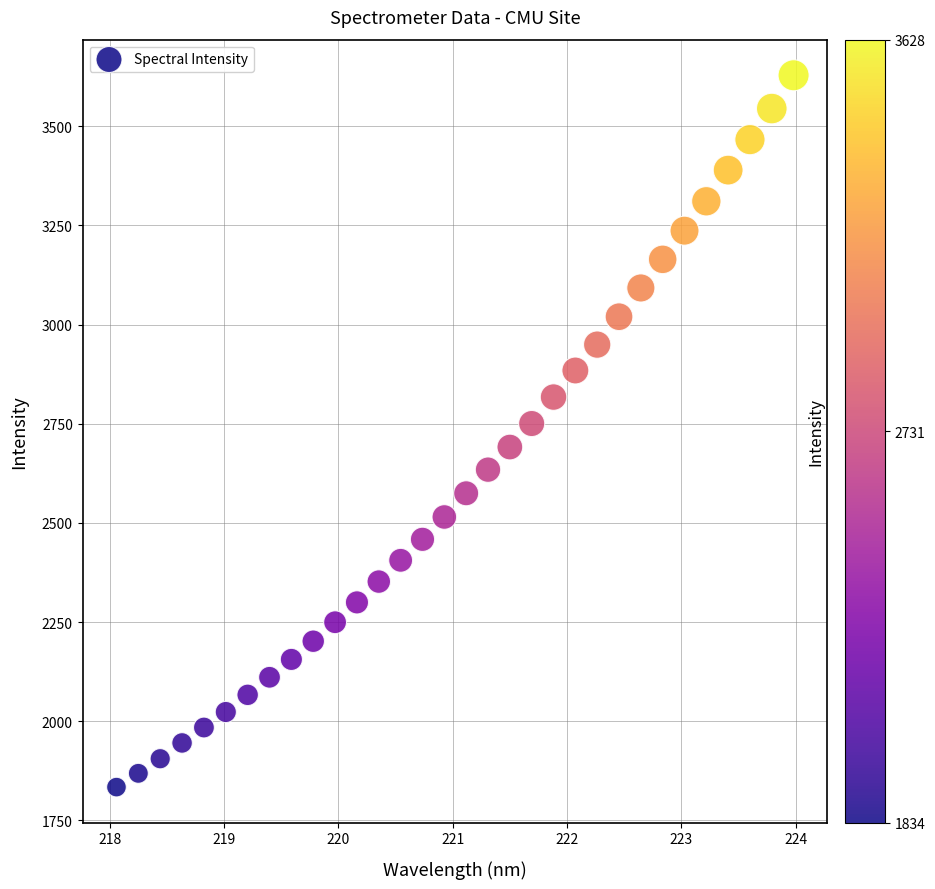

What is the range of Y values (max minus min)?

1794.5